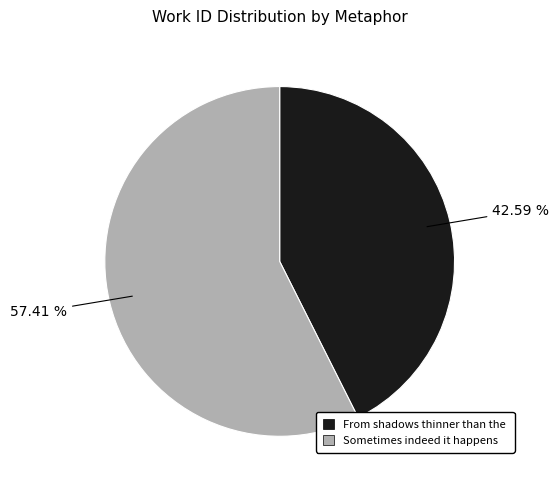

Does any single category account for the majority?

Yes